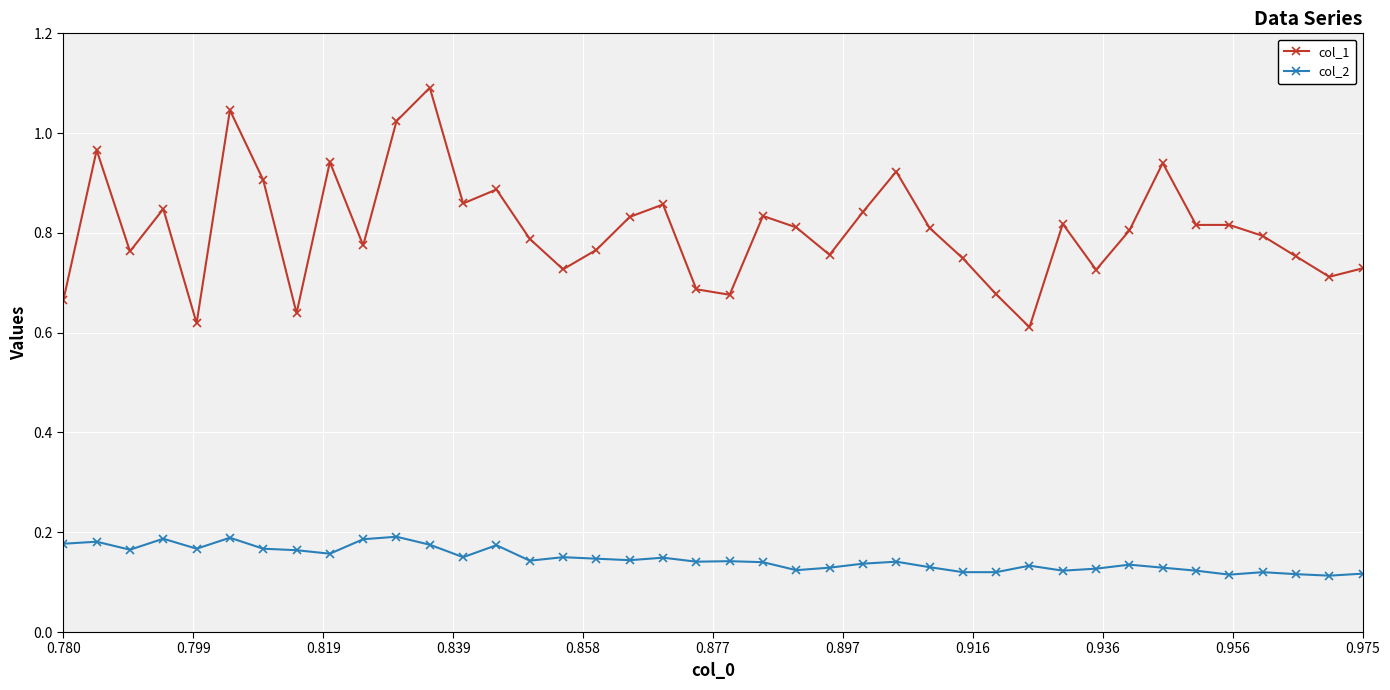

Which series has the largest total across all categories?

col_1